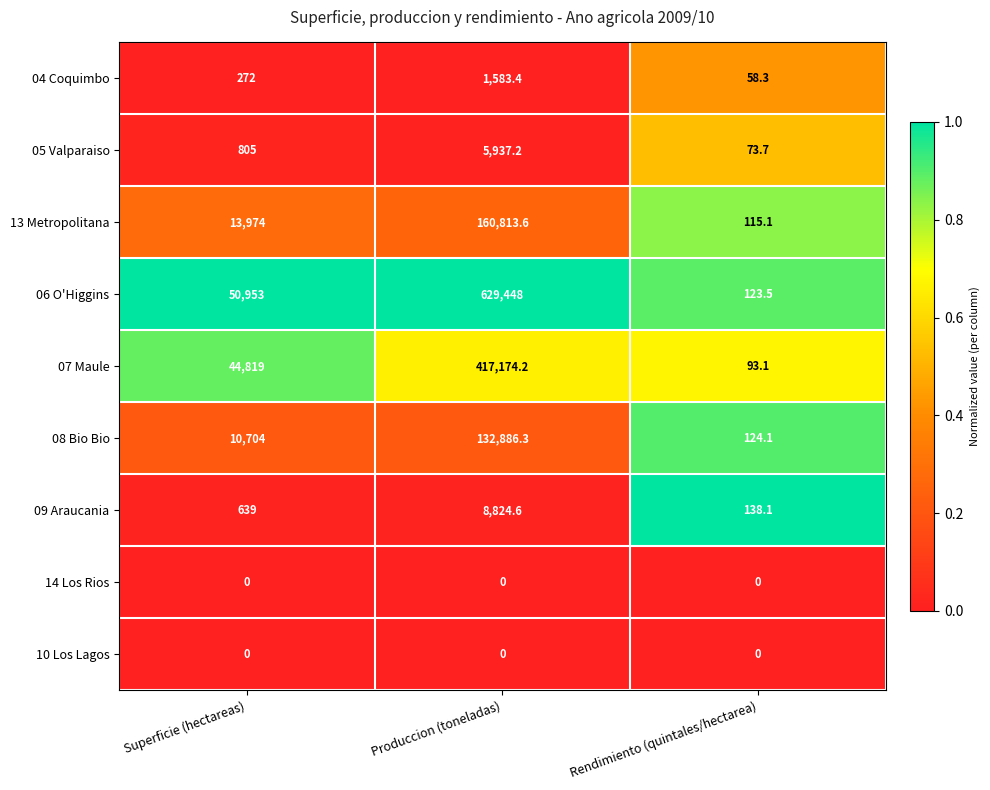

At which label is 09 Araucania closest to 4481?

Superficie (hectareas)